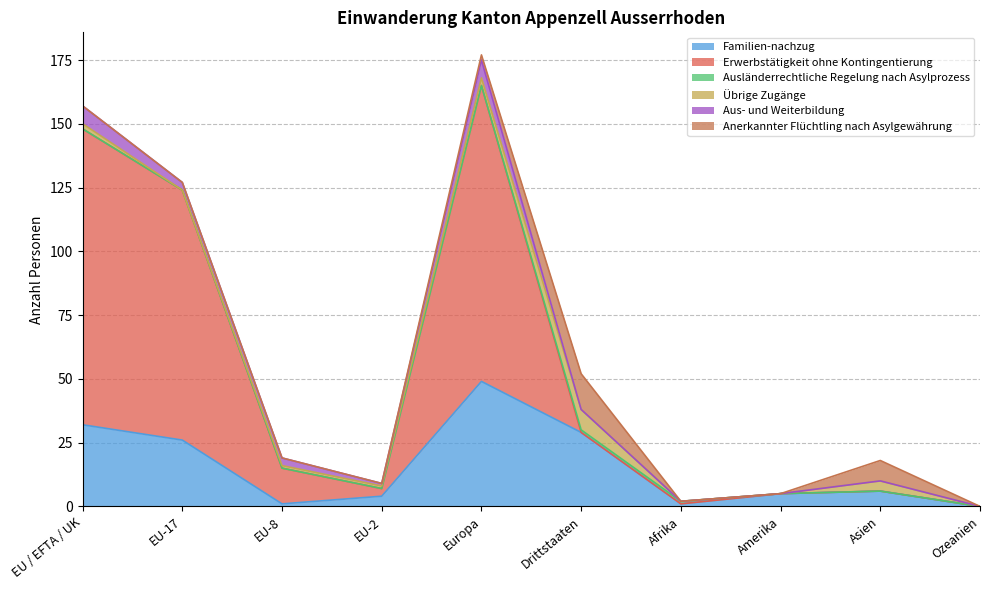

List the series in order of their peak value, lowest first.

Ausländerrechtliche Regelung nach Asylprozess, Aus- und Weiterbildung, Übrige Zugänge, Anerkannter Flüchtling nach Asylgewährung, Familien-nachzug, Erwerbstätigkeit ohne Kontingentierung